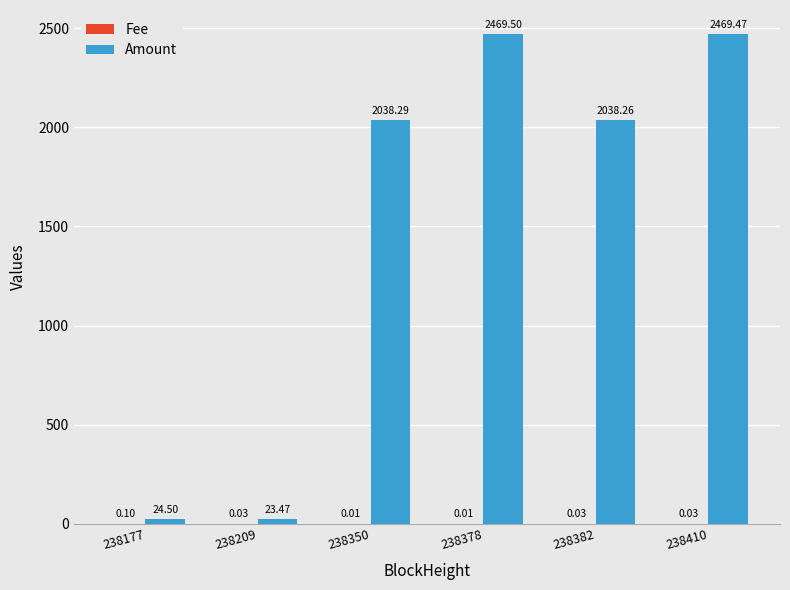

At which category is the sum across all series the highest?

238378